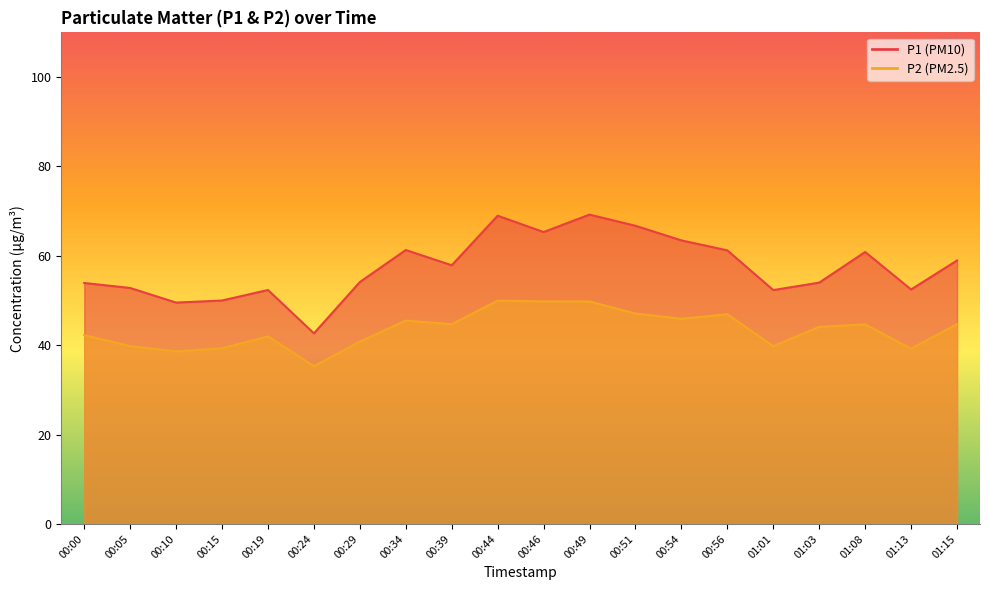

True or false: P2 and P1 intersect in this chart.

False